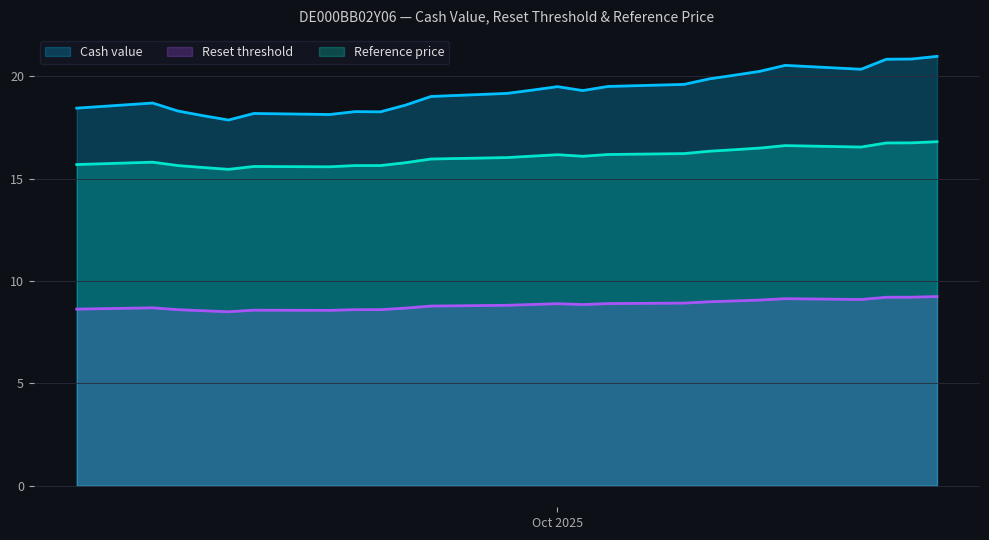

Where is Reset threshold nearest to the value 8?

2025-09-18